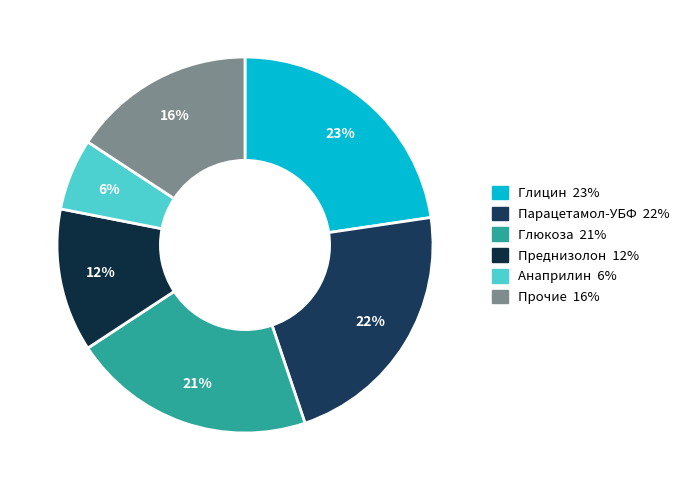

Count the number of slices in the pie.

6